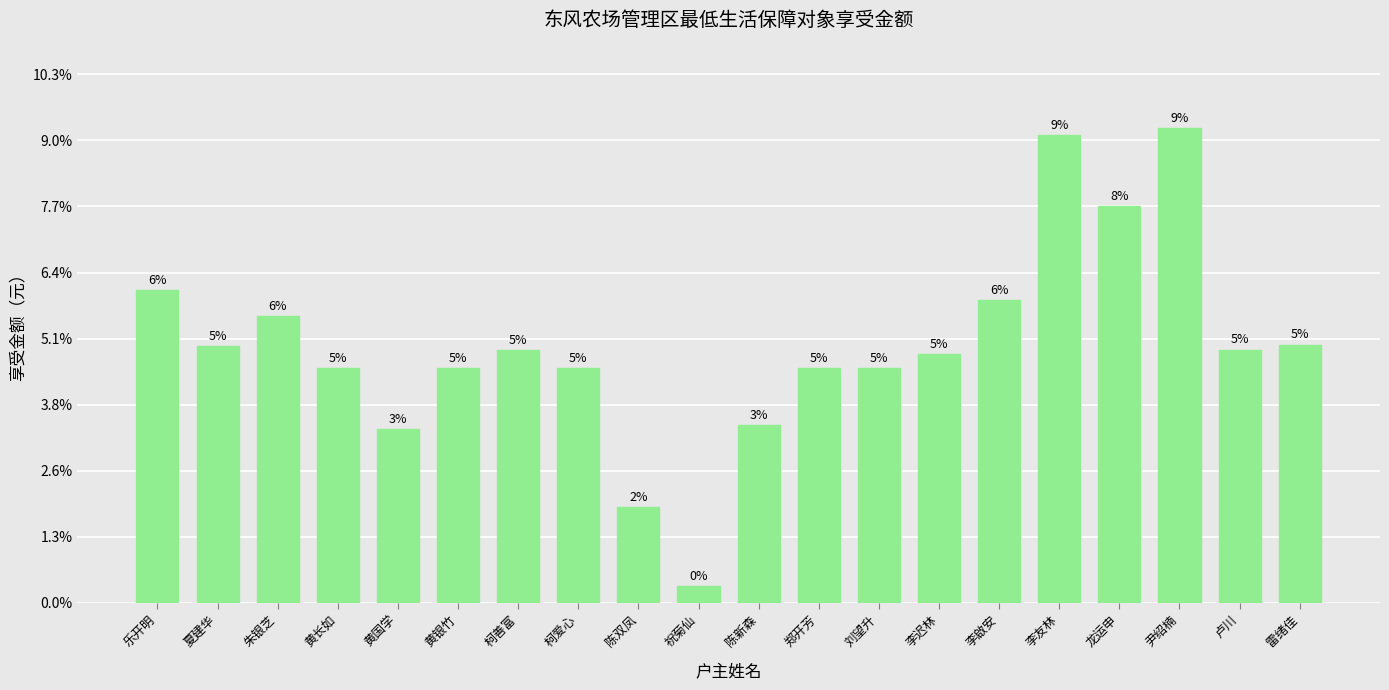

Reading right to left, transcribe all the data shown in this chart.

782	767	1437	1200	1416	917	752	711	711	539	51	289	711	766	711	527	711	867	778	947